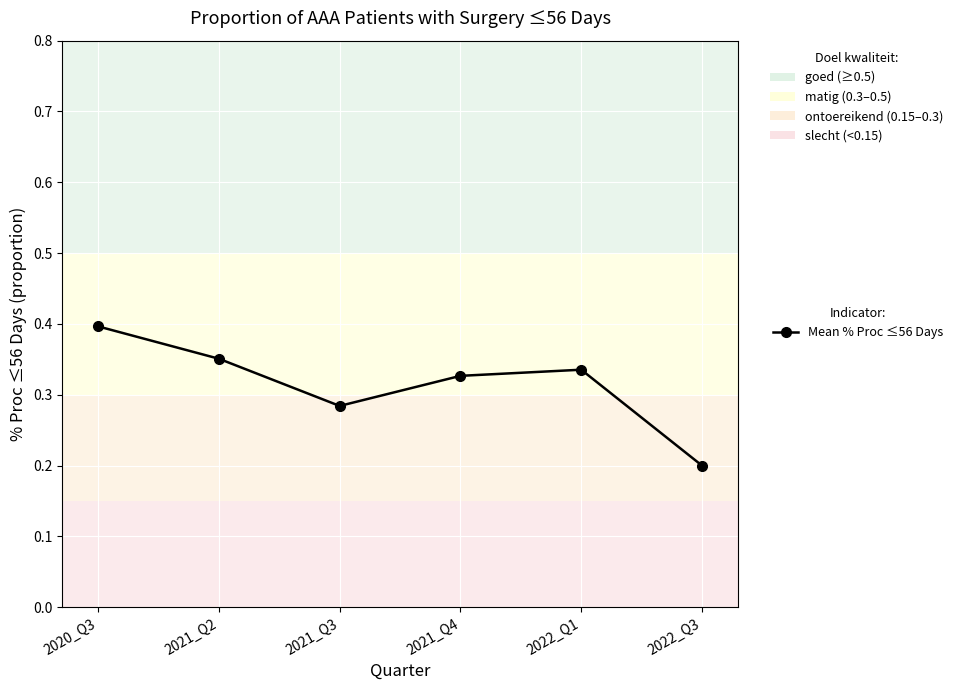

Is it true that the value at 2022_Q3 is 0.2?

True